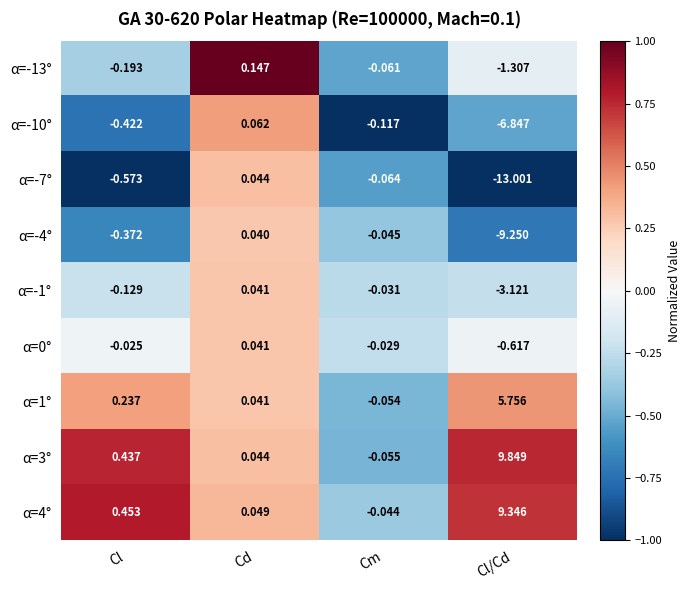

At which label is α=-7° closest to -6?

Cl